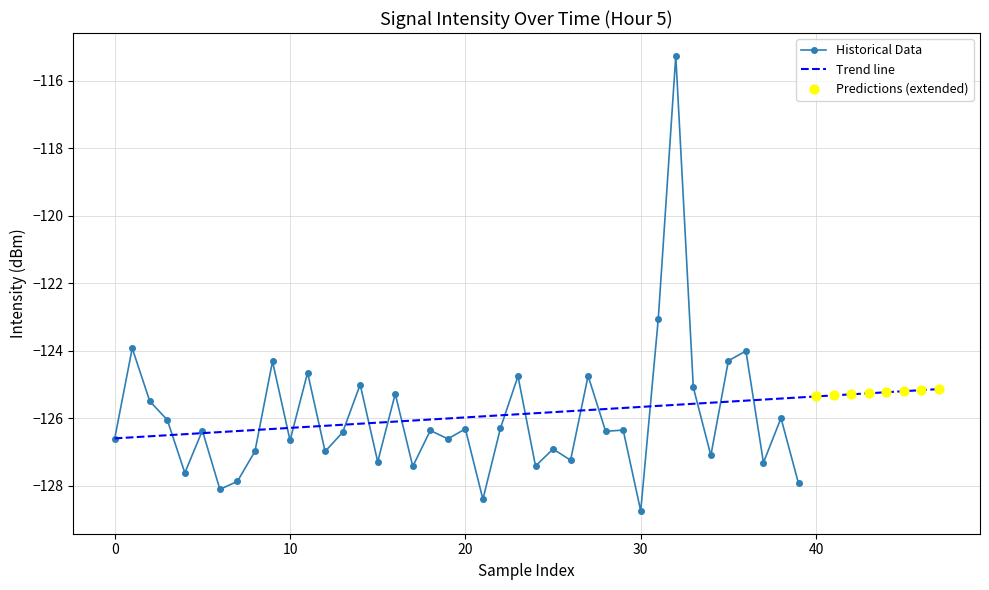

What is the minimum value for Historical Data?

-128.7